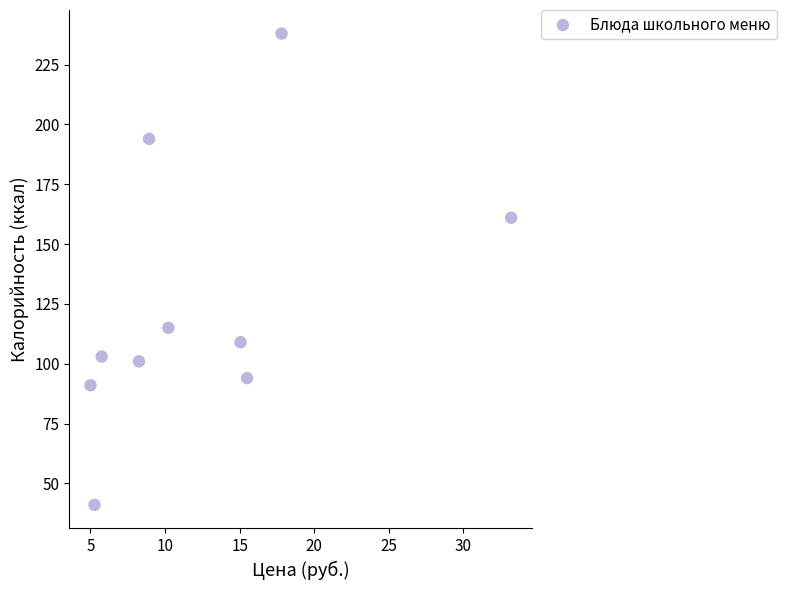

What is the average Y value?

125